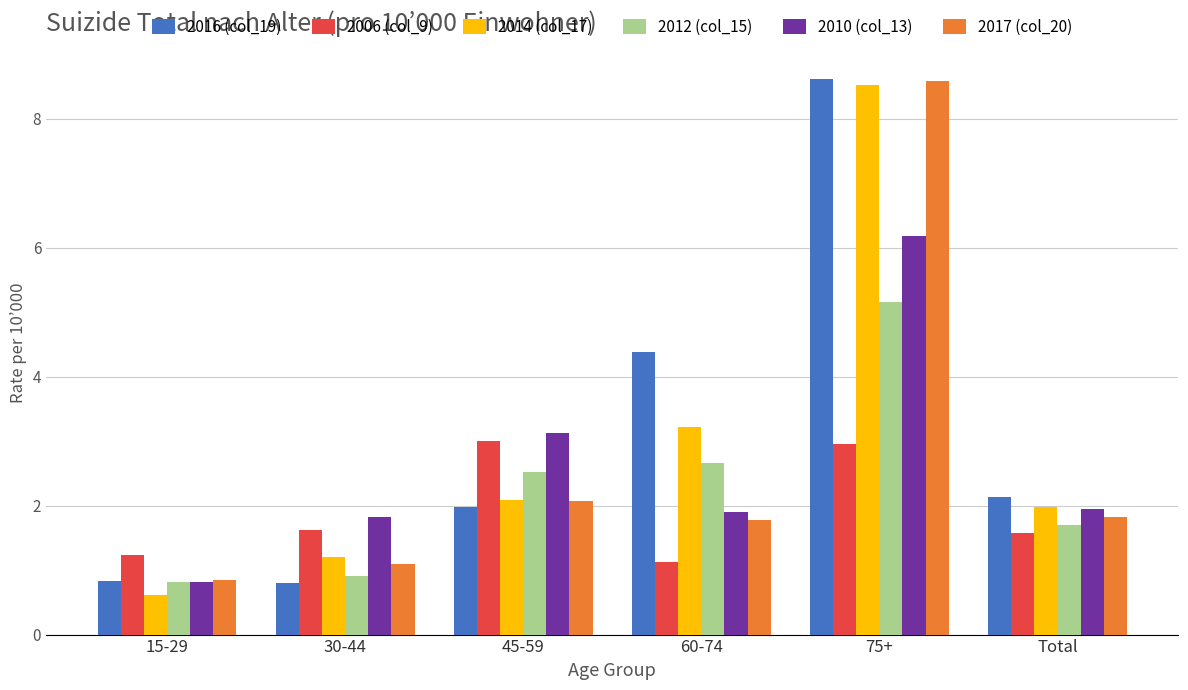

The 2014 (col_17) series shows 1.3 at 60-74. True or false?

False